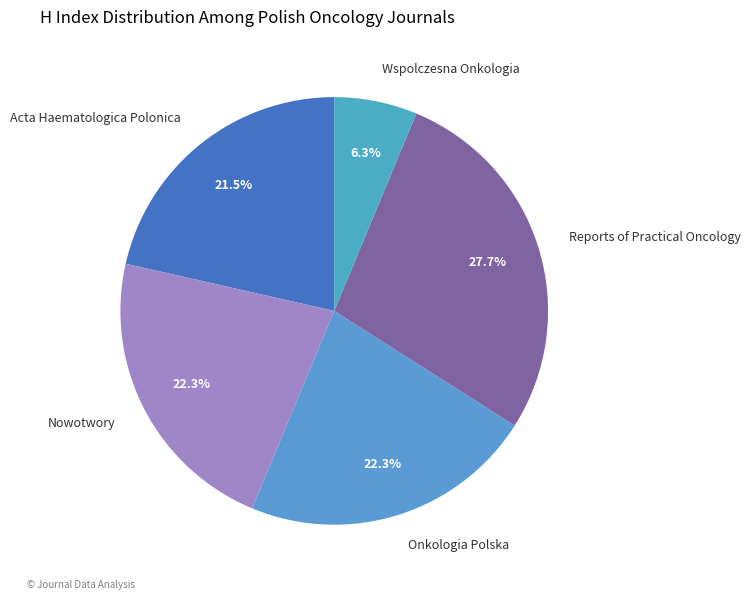

How many slices are in this pie chart?

5